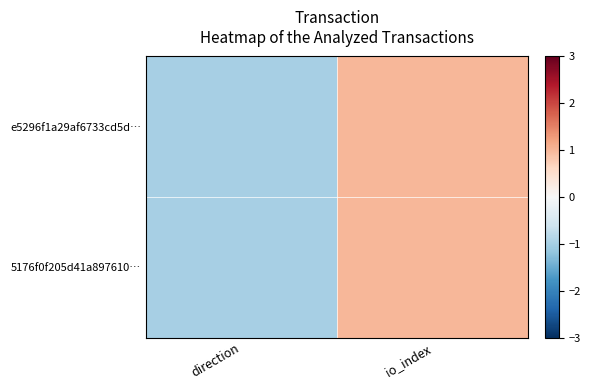

Which has a higher value, io_index or direction?

io_index